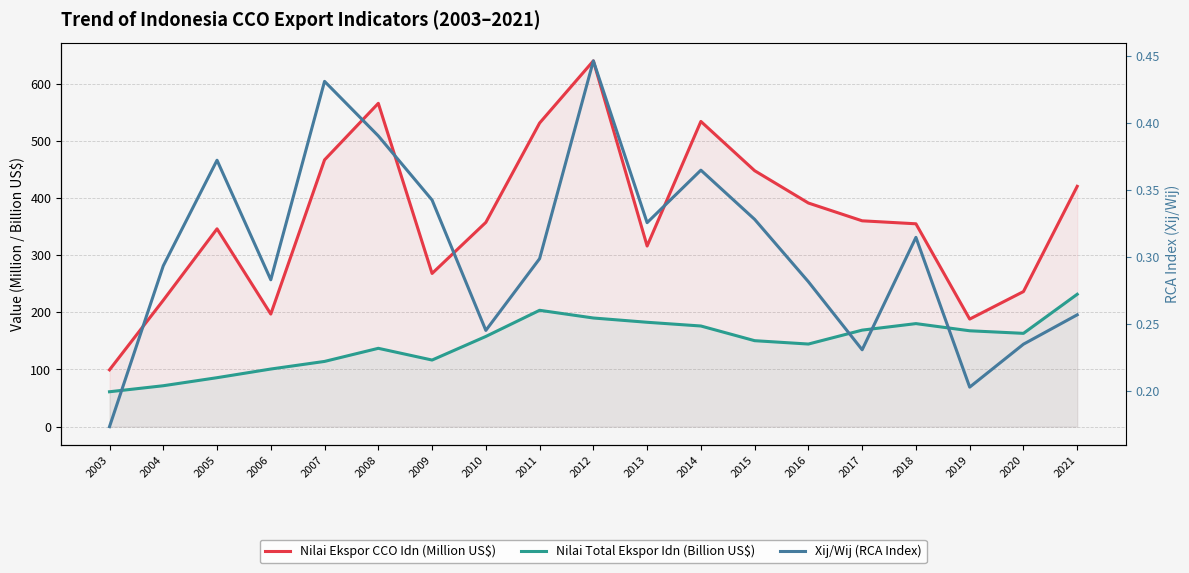

True or false: Nilai Total Ekspor Idn (Billion US$) and Nilai Ekspor CCO Idn (Million US$) cross at least once.

False